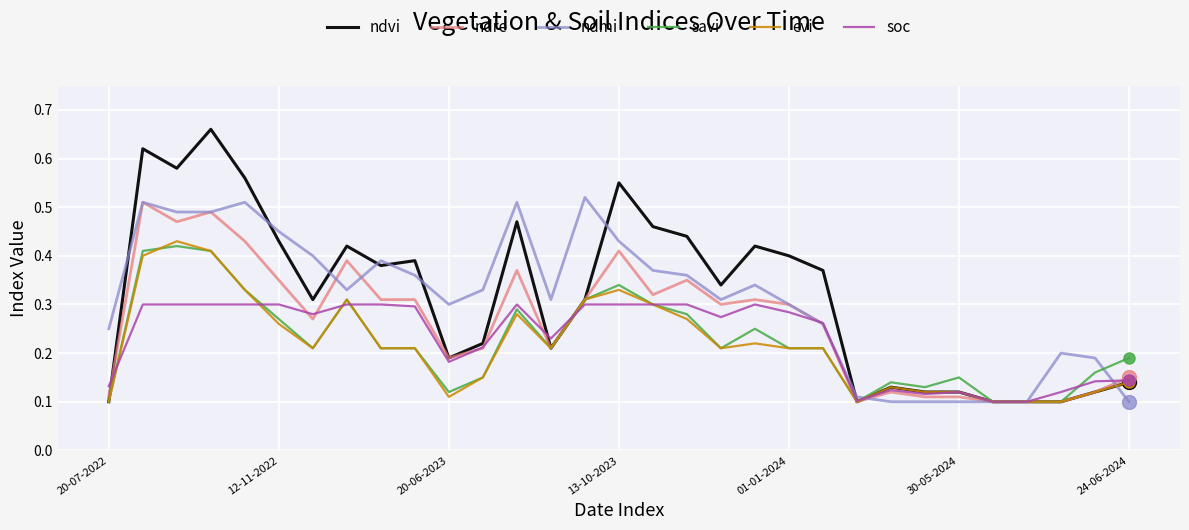

Which series has the largest range (max minus min)?

ndvi